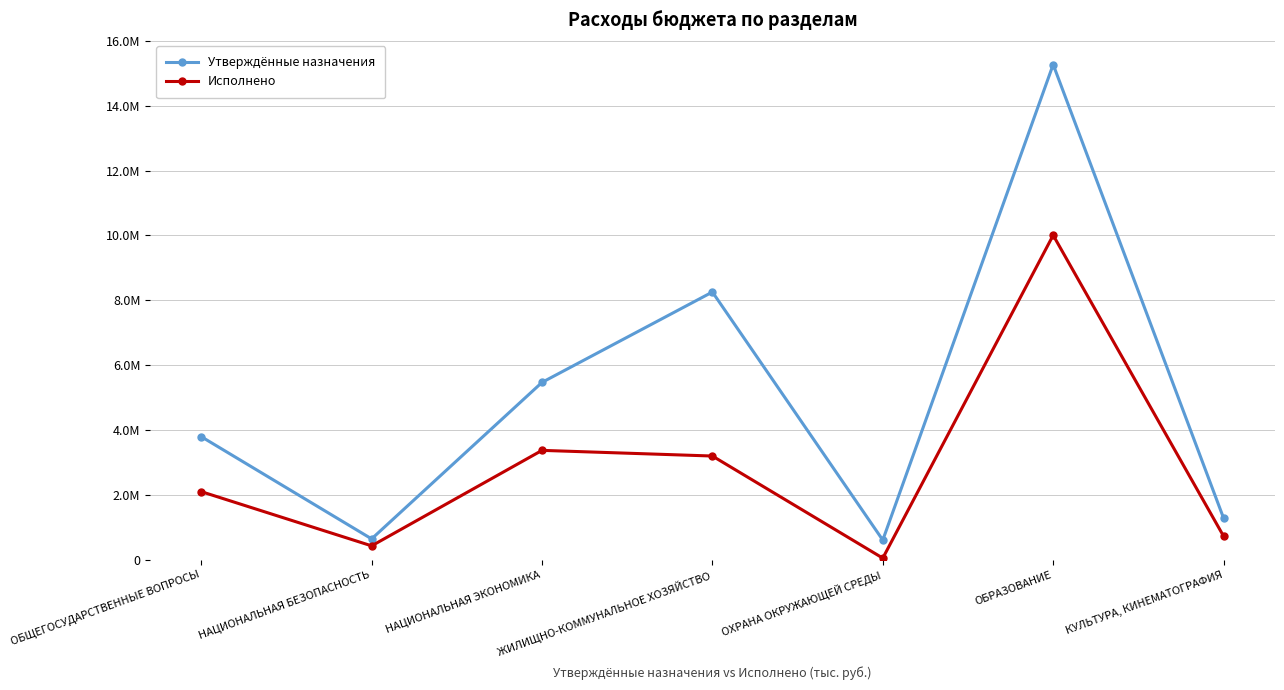

Which has a higher value, НАЦИОНАЛЬНАЯ ЭКОНОМИКА or ОБРАЗОВАНИЕ?

ОБРАЗОВАНИЕ